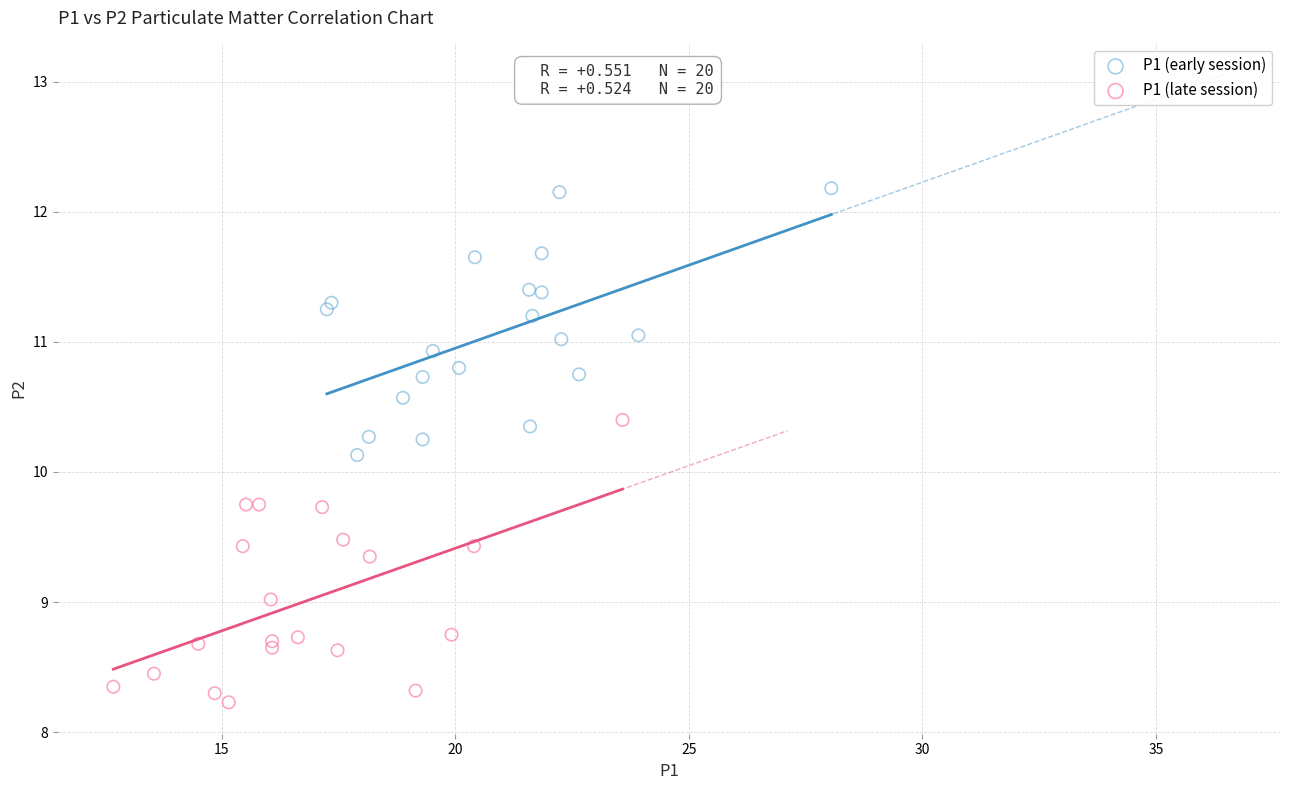

Which series reaches the minimum Y coordinate?

P1 (late session)